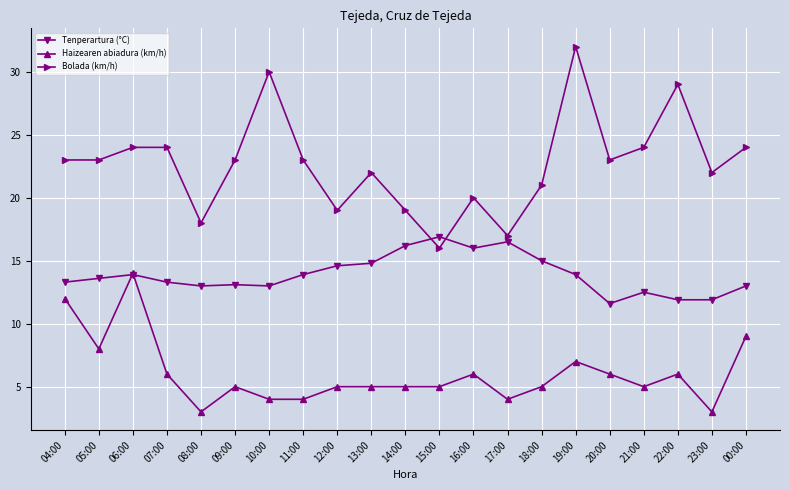

What position from the left is 07:00?

4